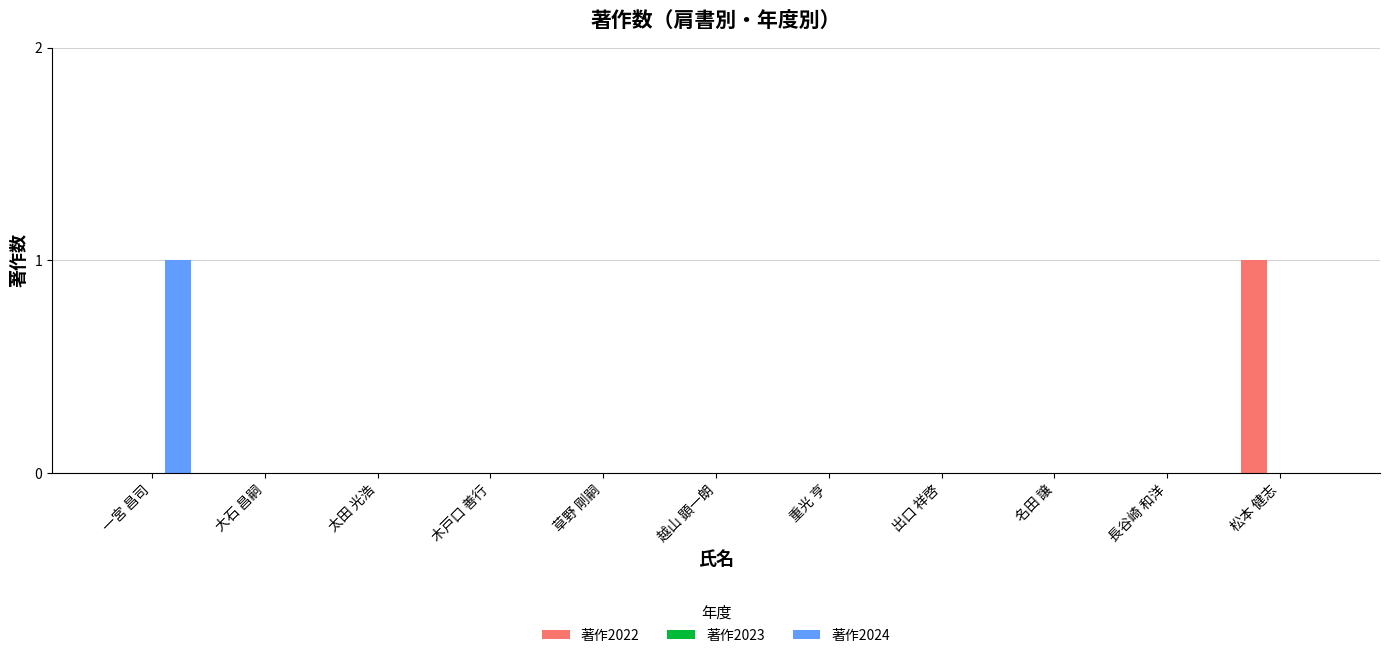

How many data points does each series have?

11